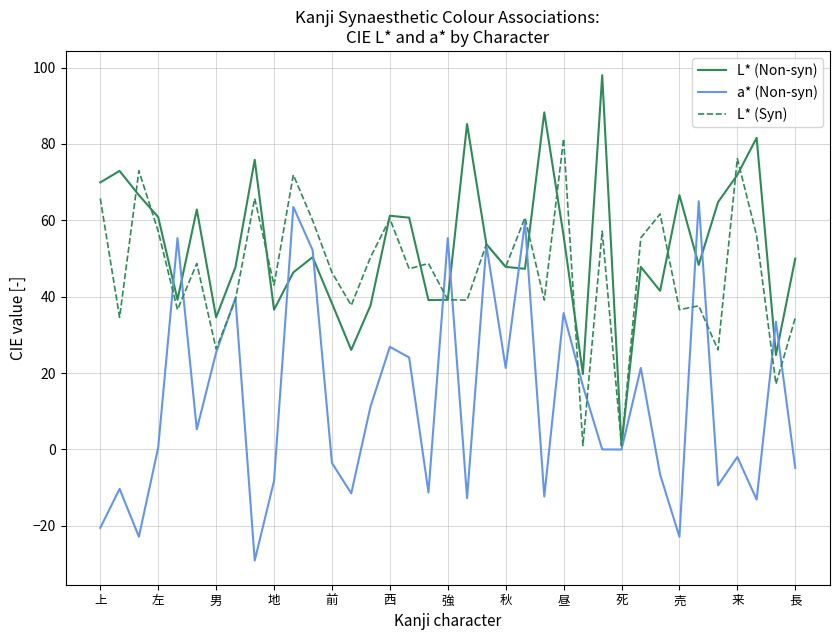

Does the chart display data point markers on the line(s)?

No